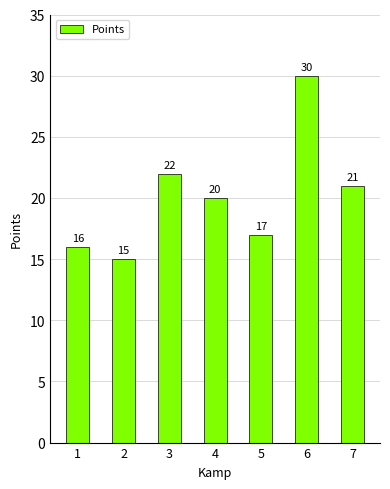

What is the smallest value displayed?

15